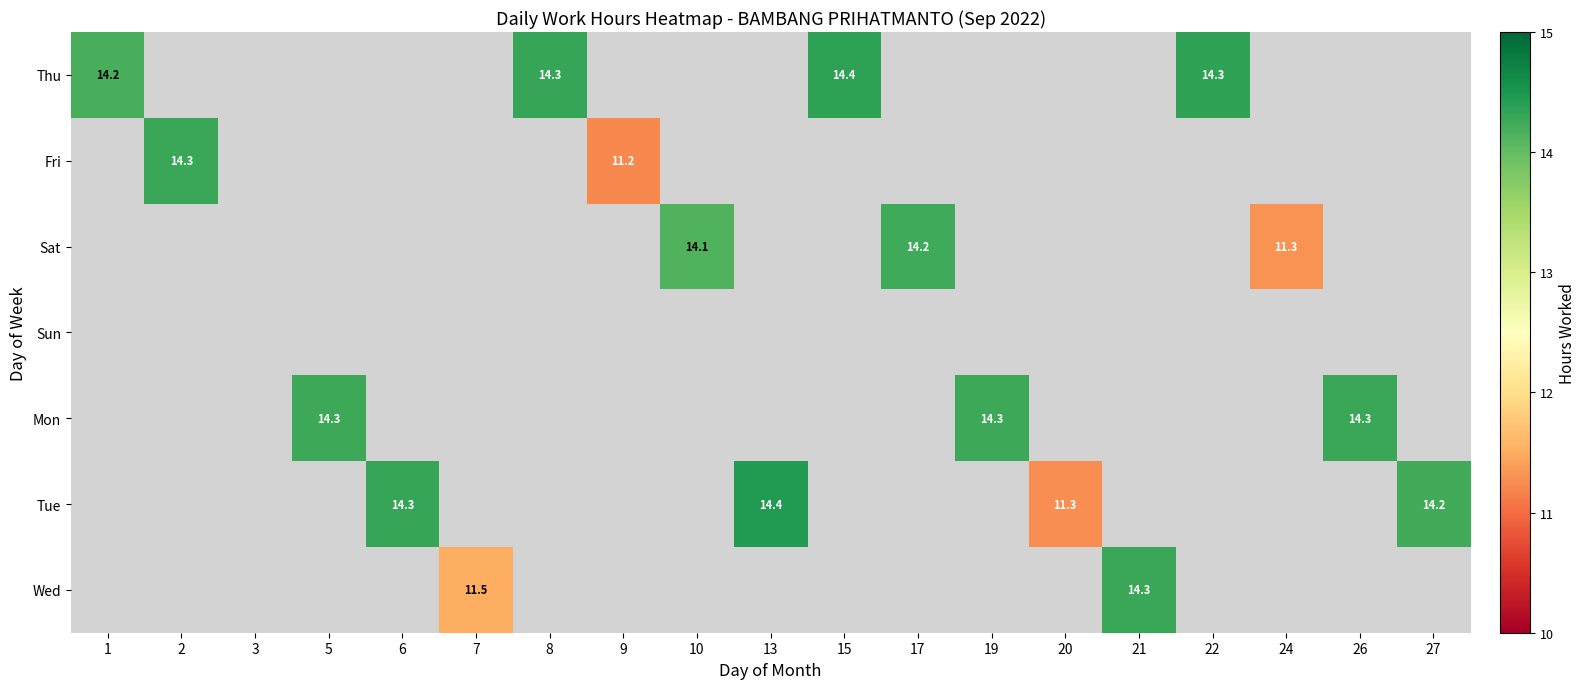

Is the value of Sat at 6 greater than the value of Thu at 24?

No